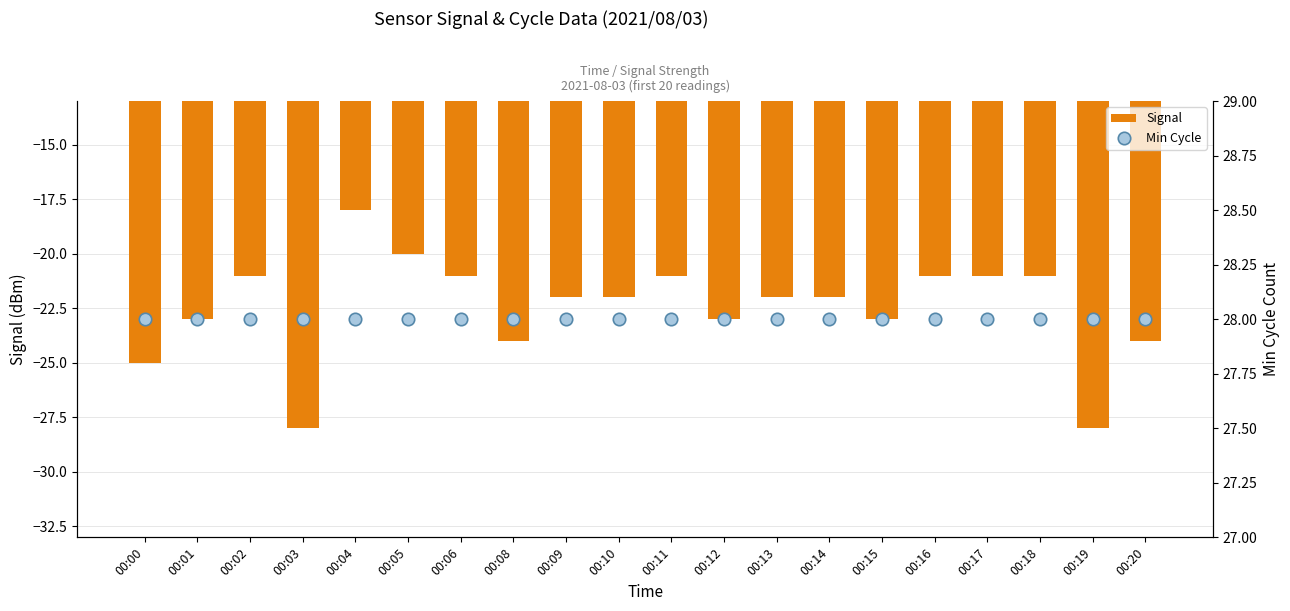

Which series has the largest Y range (max minus min)?

Signal